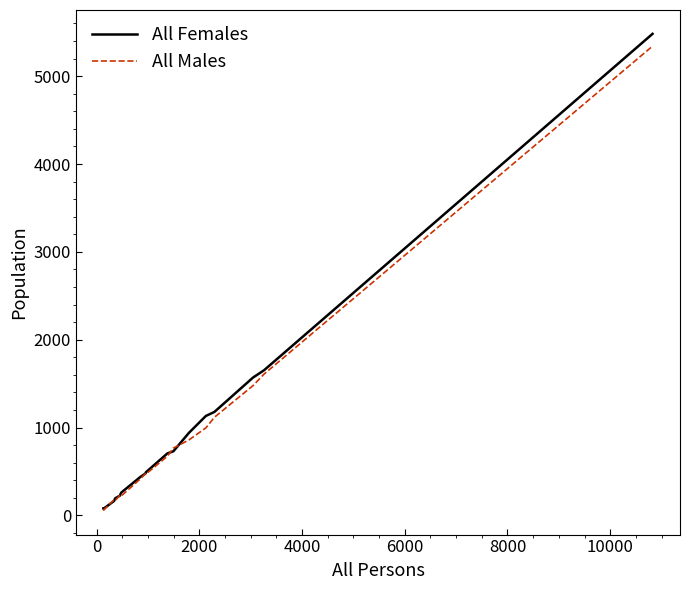

What is the maximum value shown in the chart?

5482